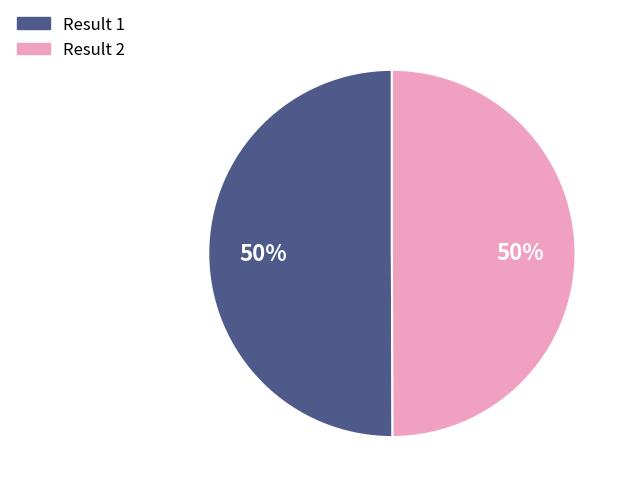

Combined, do Result 2 and Result 1 account for over 50%?

Yes